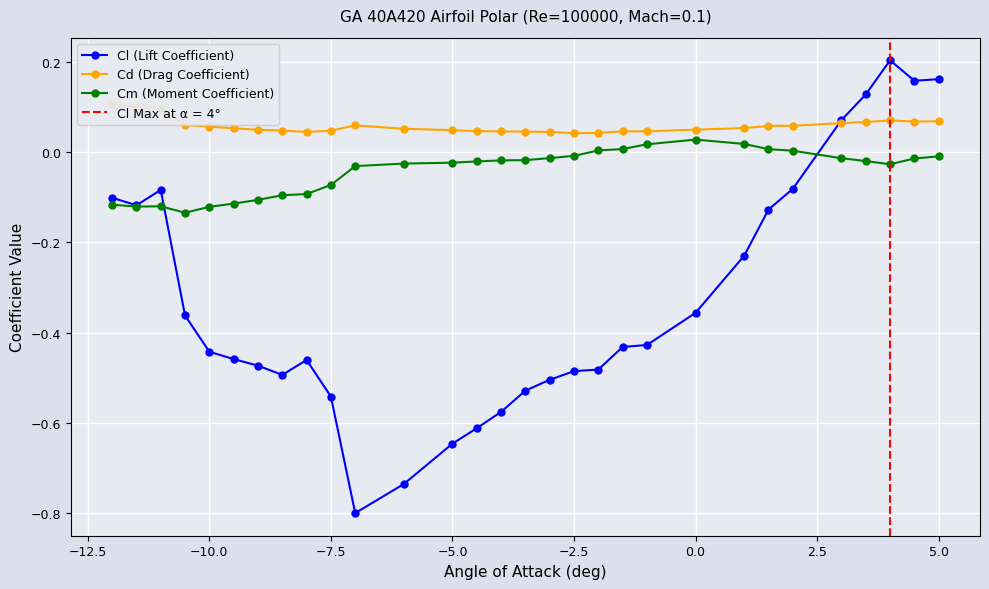

True or false: Cl (Lift Coefficient) has more than 1 points higher than both neighbors.

True